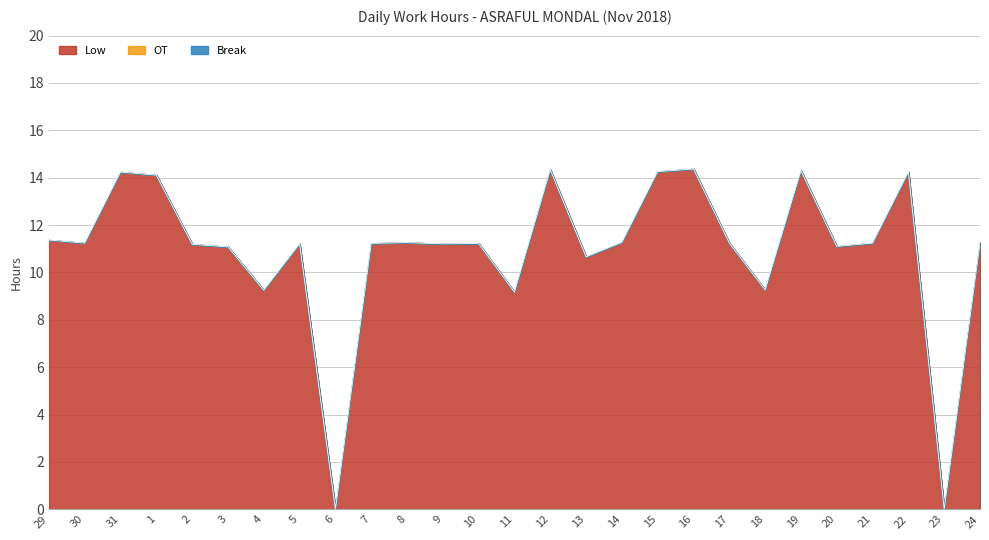

True or false: OT and Break cross at least once.

False